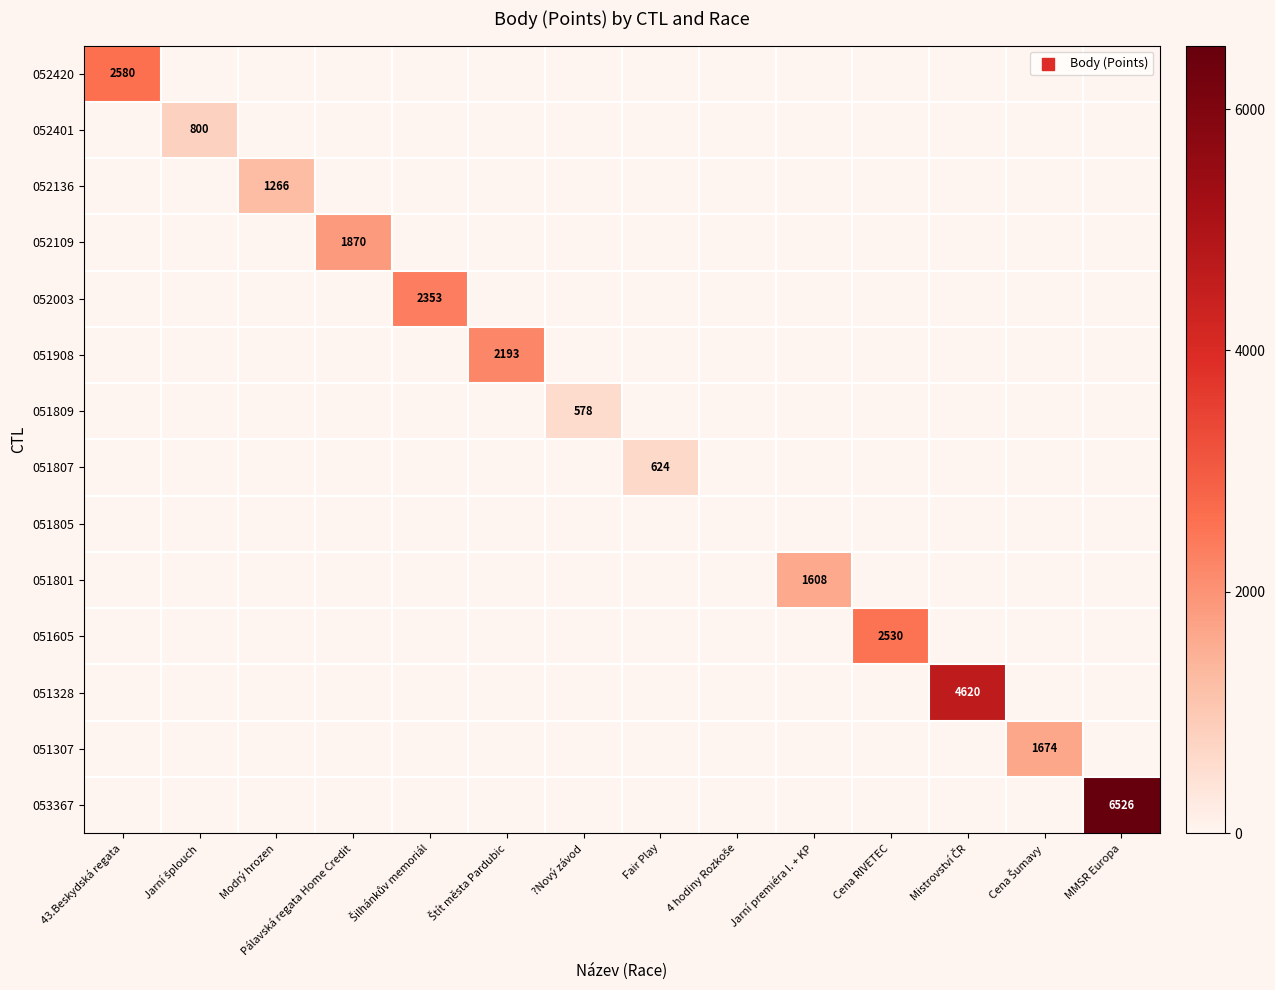

The value of 052003 at ?Nový závod is 0. True or false?

True